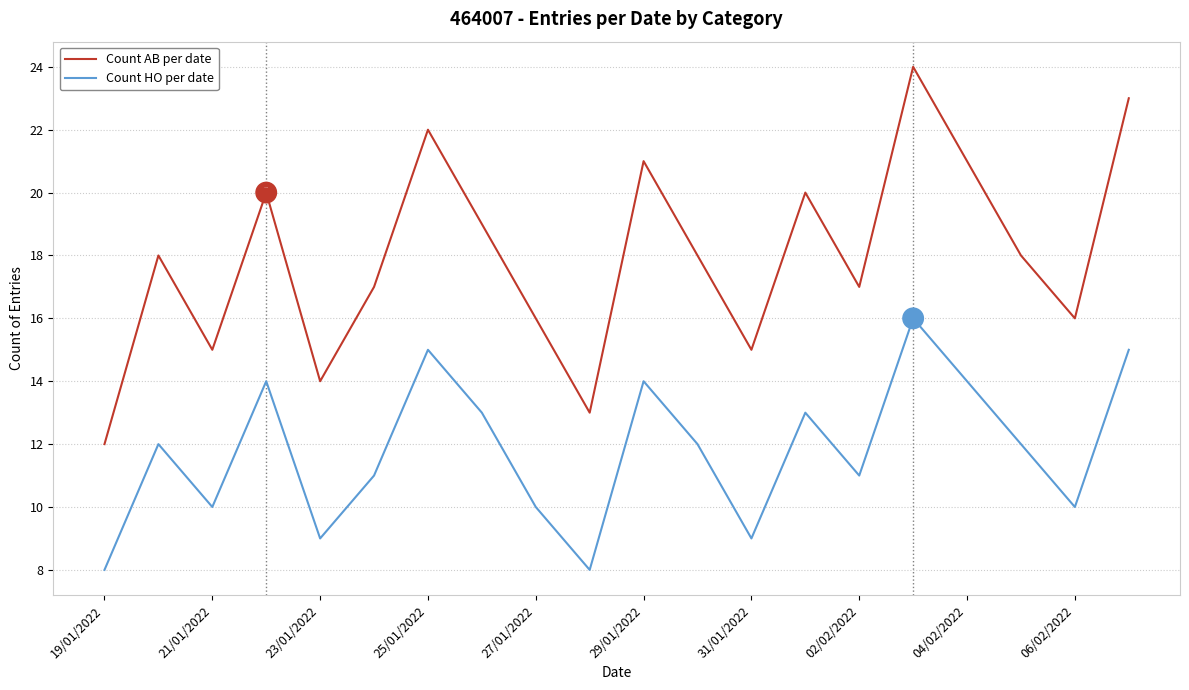

Which series has the largest range (max minus min)?

Count AB per date